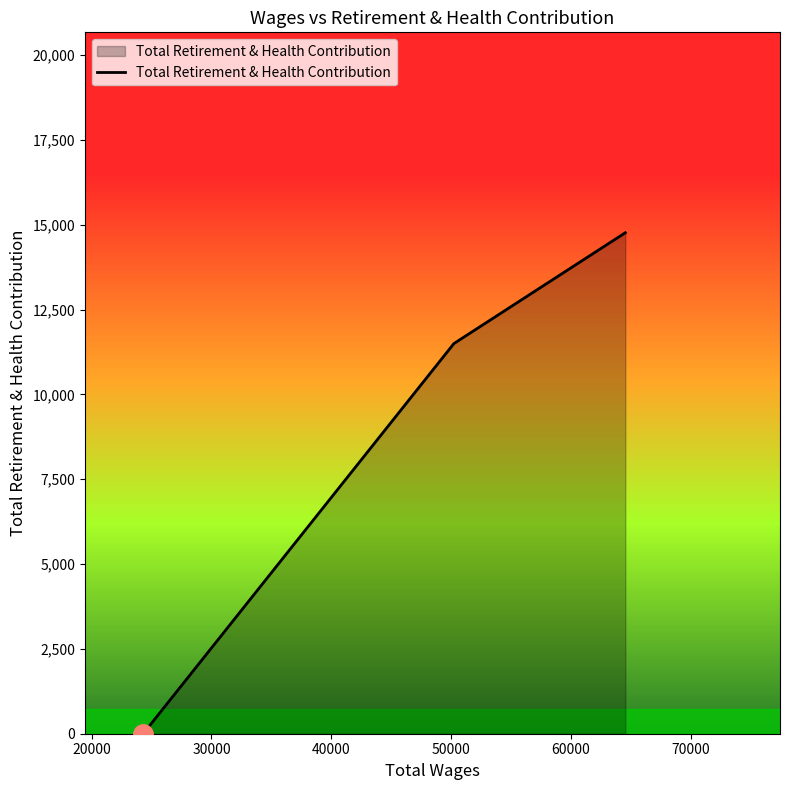

What is the greatest value displayed?

14767